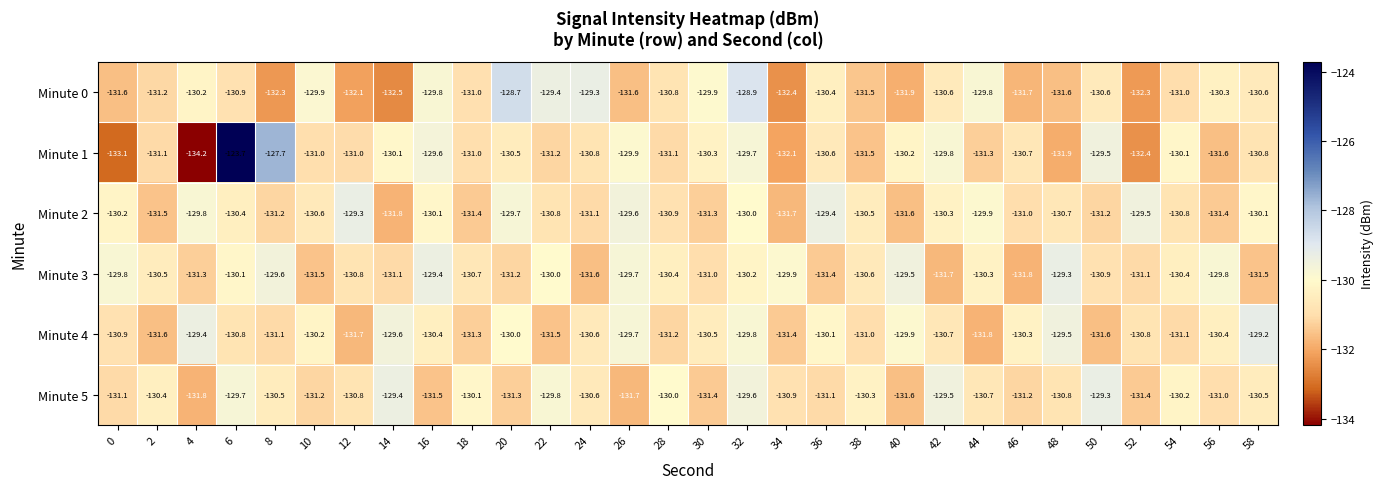

Which series changed the most between 16 and 48?

Minute 1